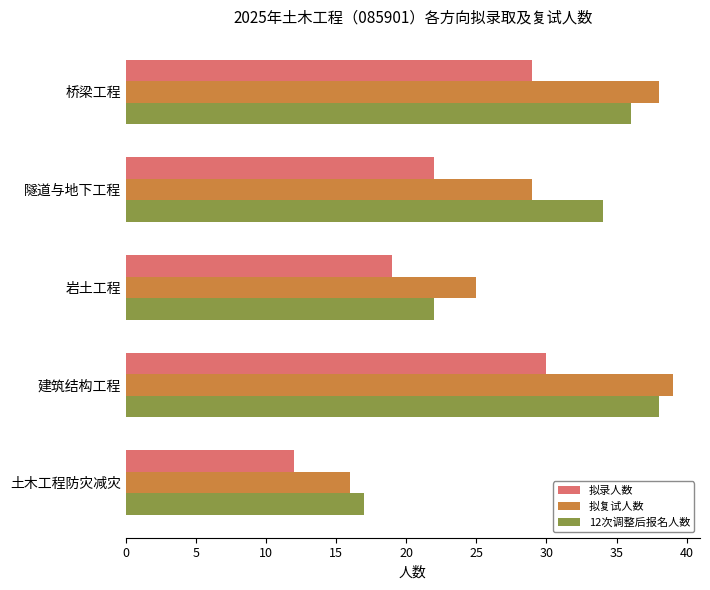

Which category has the lowest value in the 拟复试人数 series?

土木工程防灾减灾